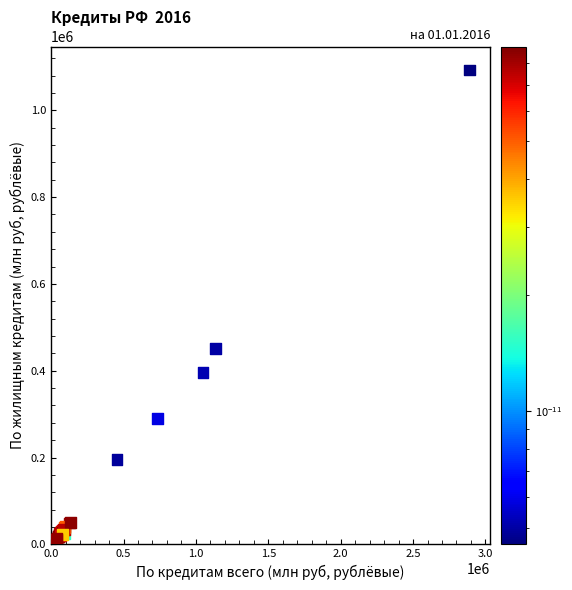

What Y value in the scatter plot is closest to 552453?

450871